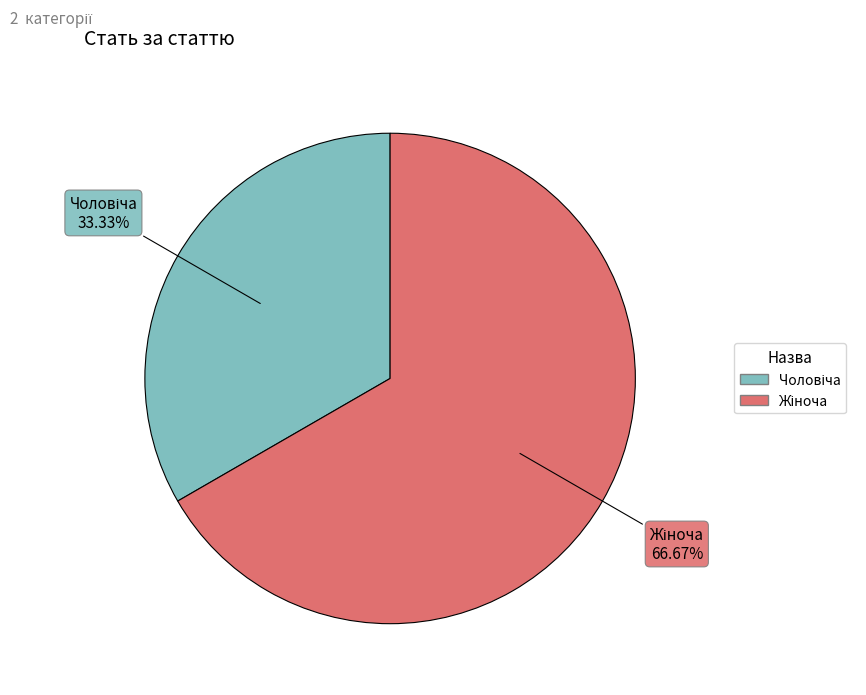

Is there a majority slice in this chart?

Yes